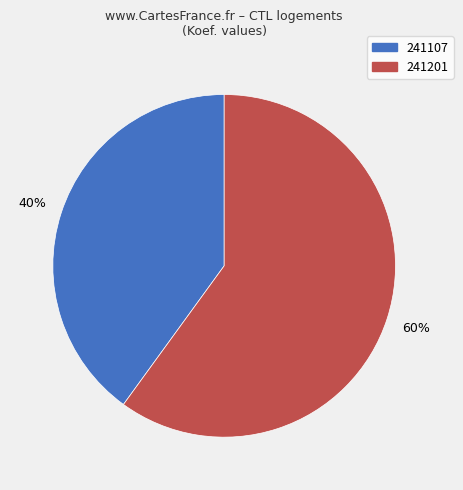

Approximately how many times larger is the value at 241201 compared to 241107?

1.5